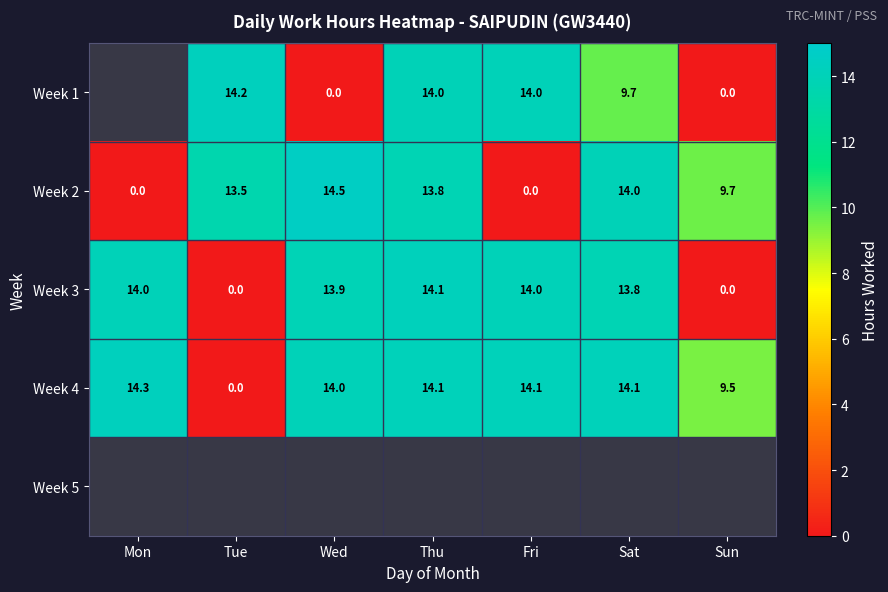

Is the value of Week 4 at Fri greater than the value of Week 2 at Thu?

Yes